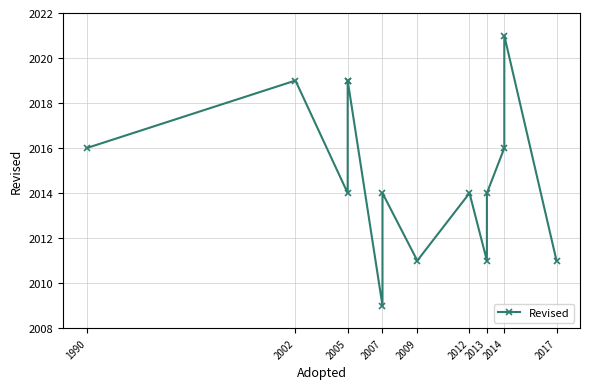

True or false: there are more than 0 points higher than both neighbors.

True